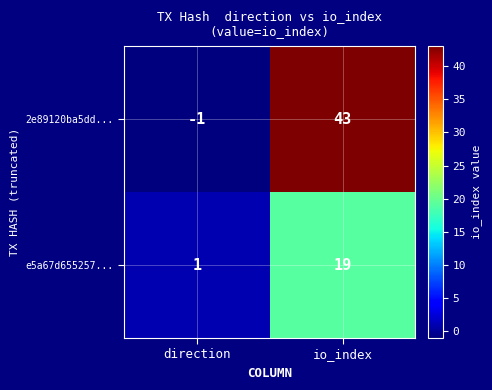

At which category is the sum across all series the highest?

io_index